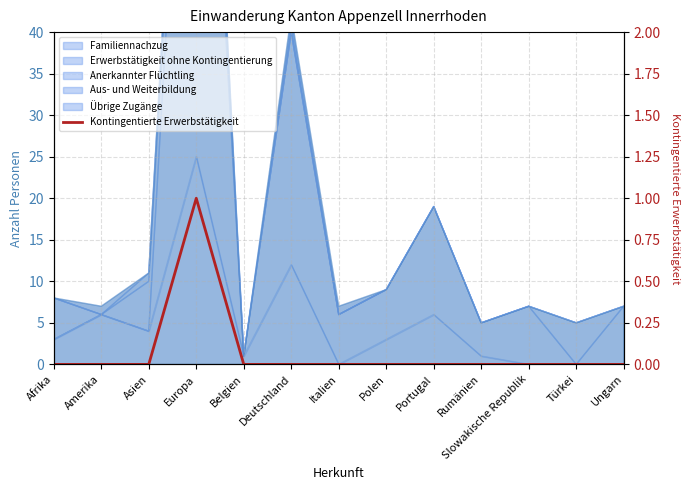

The value at Türkei is 0. True or false?

False